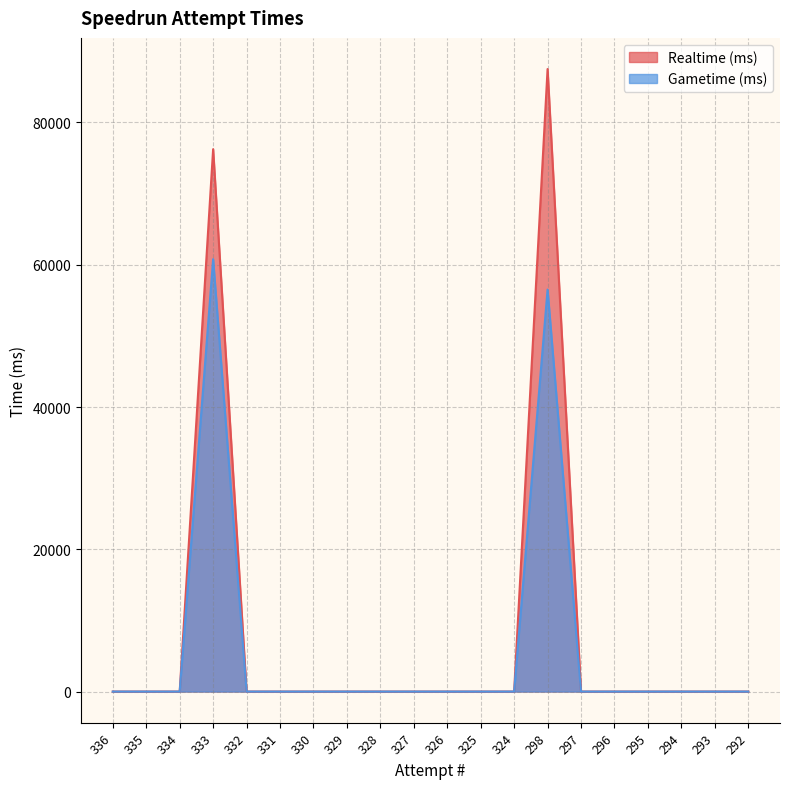

The value of Realtime (ms) at 336 is 0. True or false?

True